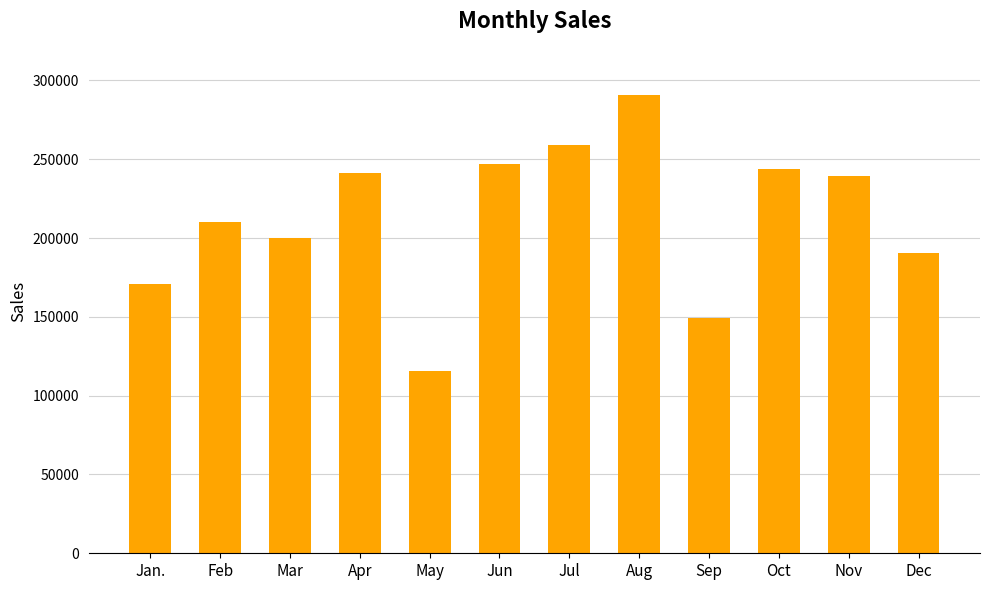

What is the sum of all values?

2557191